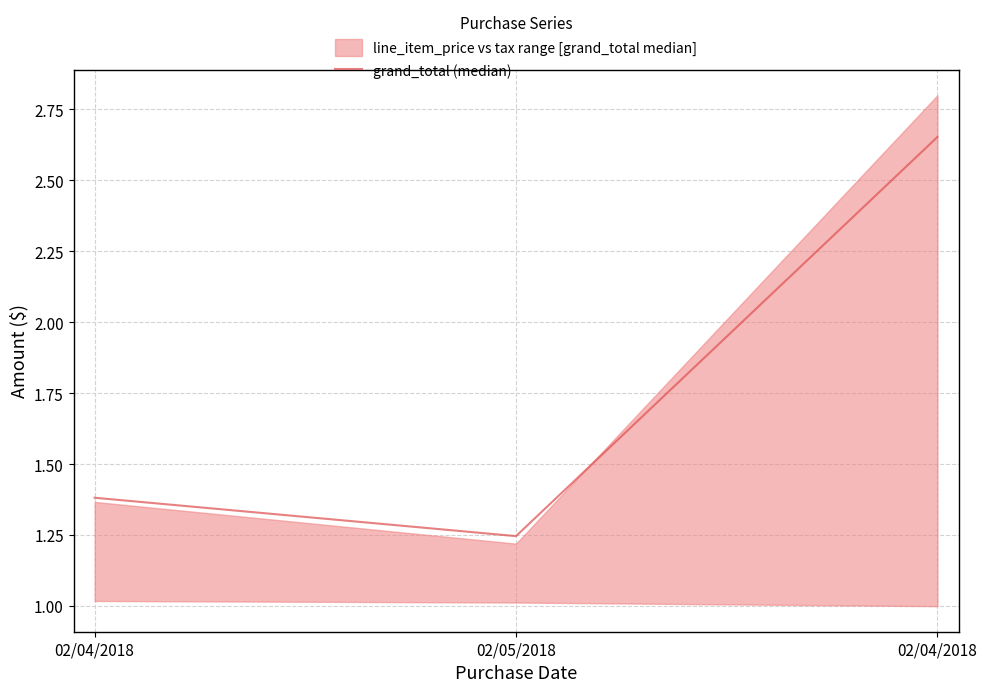

What is the maximum value shown in the chart?

2.7